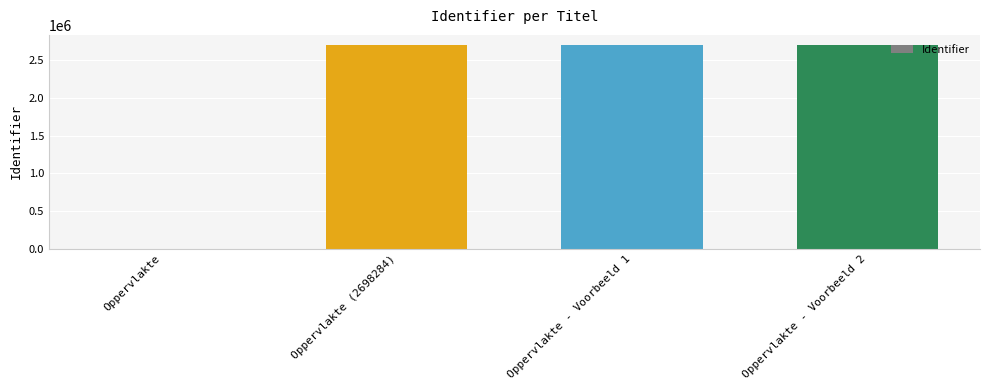

What is the difference between the values at Oppervlakte and Oppervlakte - Voorbeeld 2?

2698439